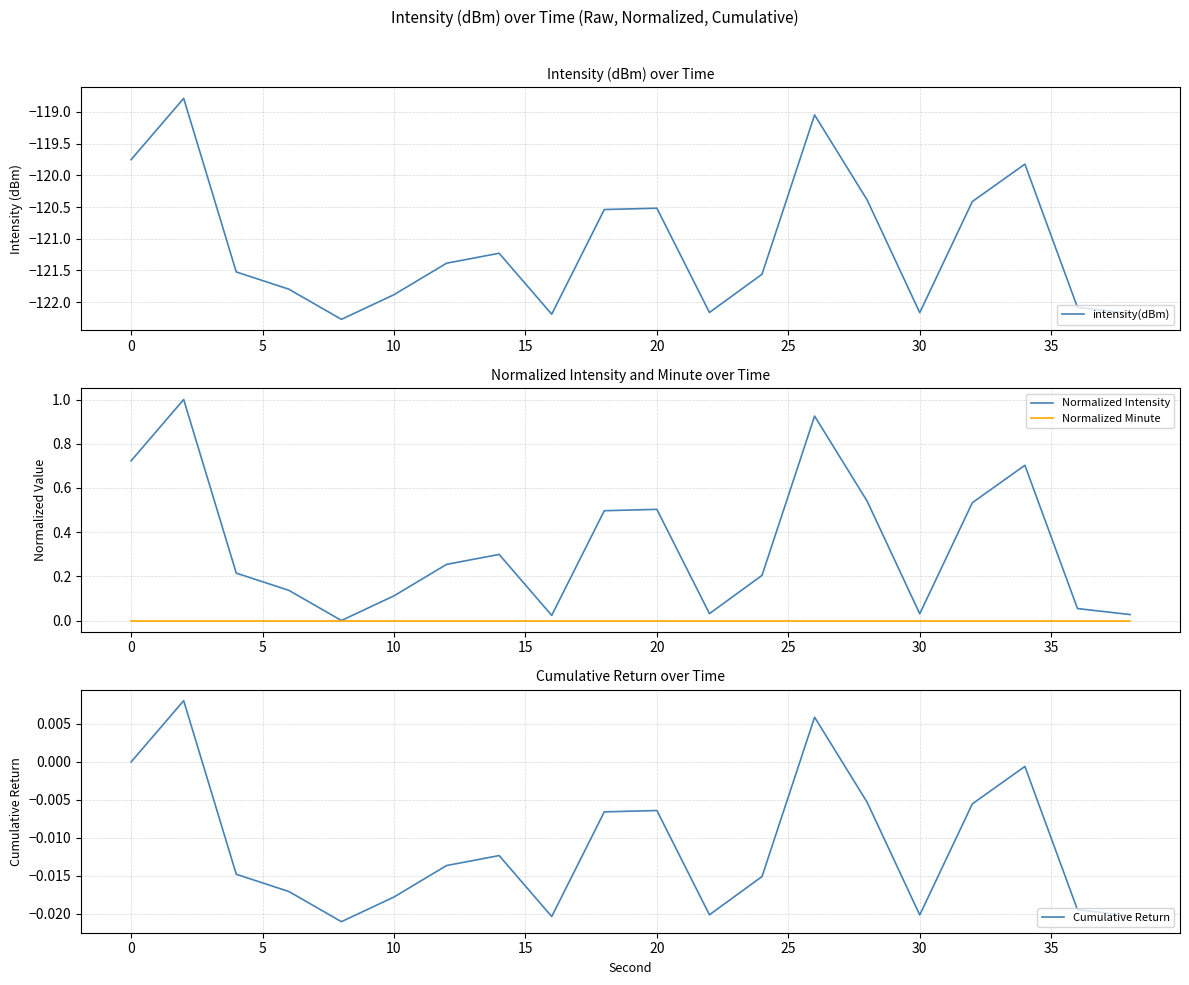

What is the highest value of the Normalized Intensity series?

1.0